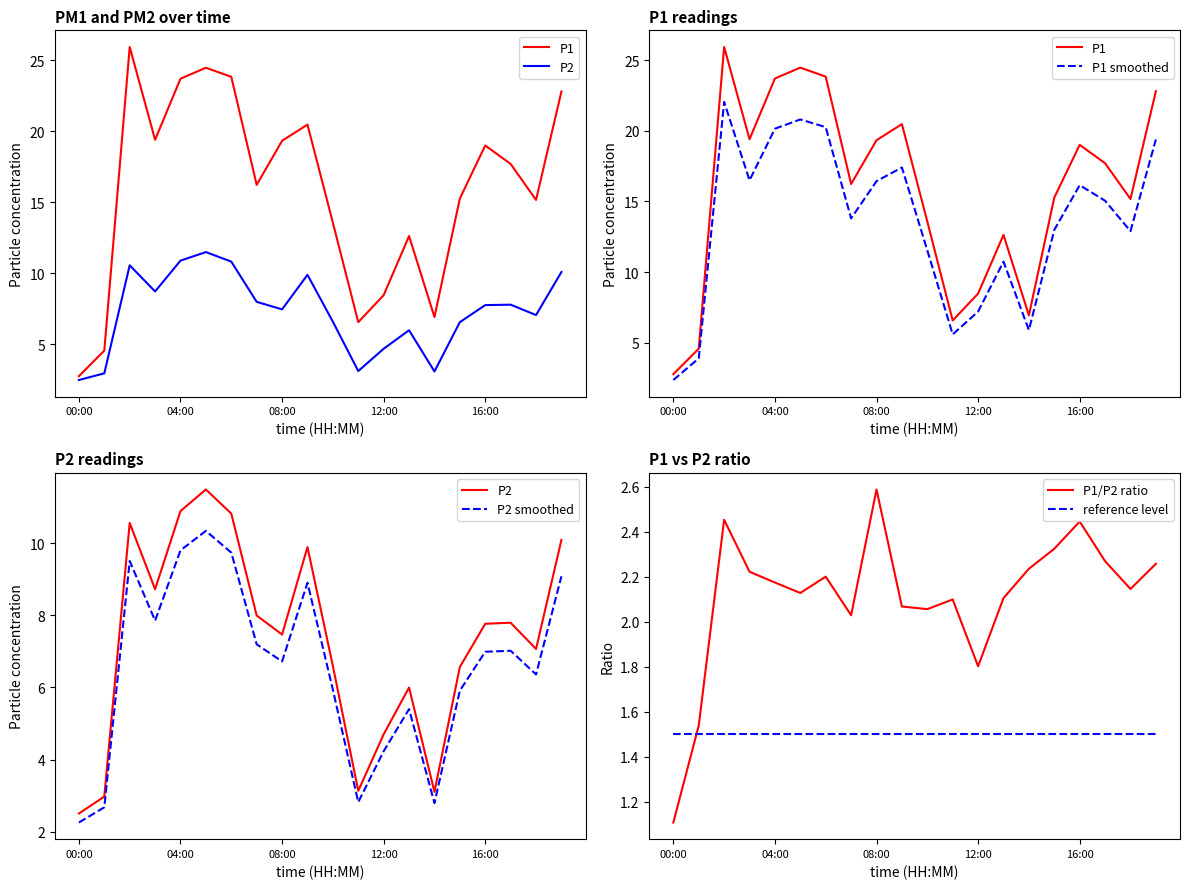

Is it true that P1/P2 ratio equals 1.1 at 00:00?

True